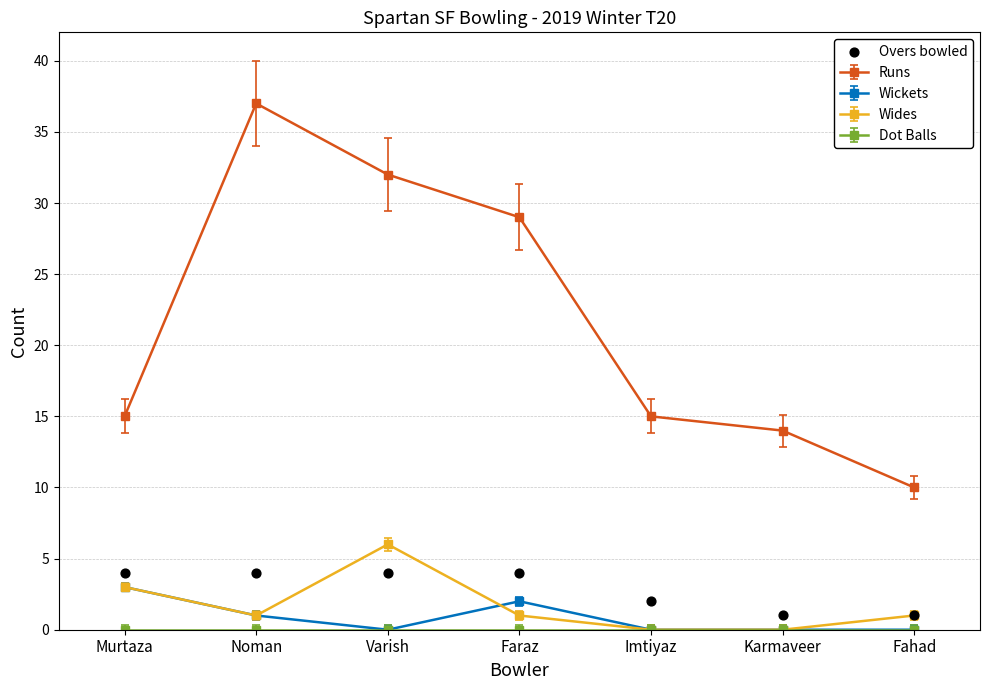

What is the ratio of the value at Karmaveer to the value at Fahad?

1.0